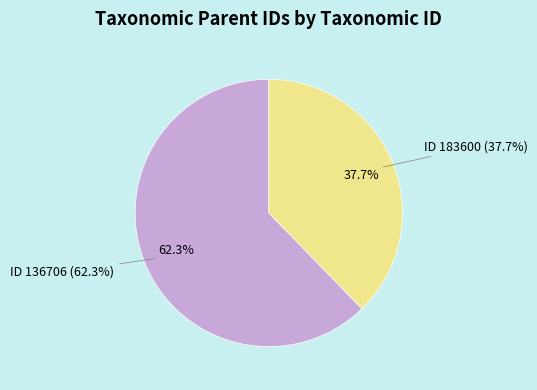

True or false: 183600 accounts for 32% of the total.

False